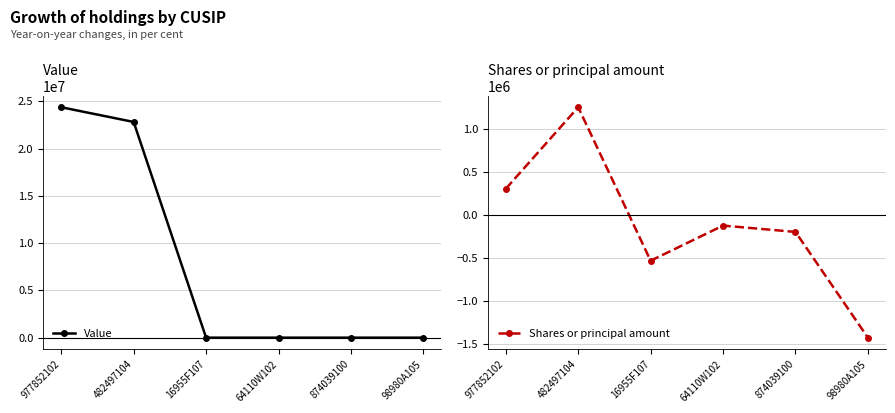

Which has a higher value, 64110W102 or 874039100?

64110W102